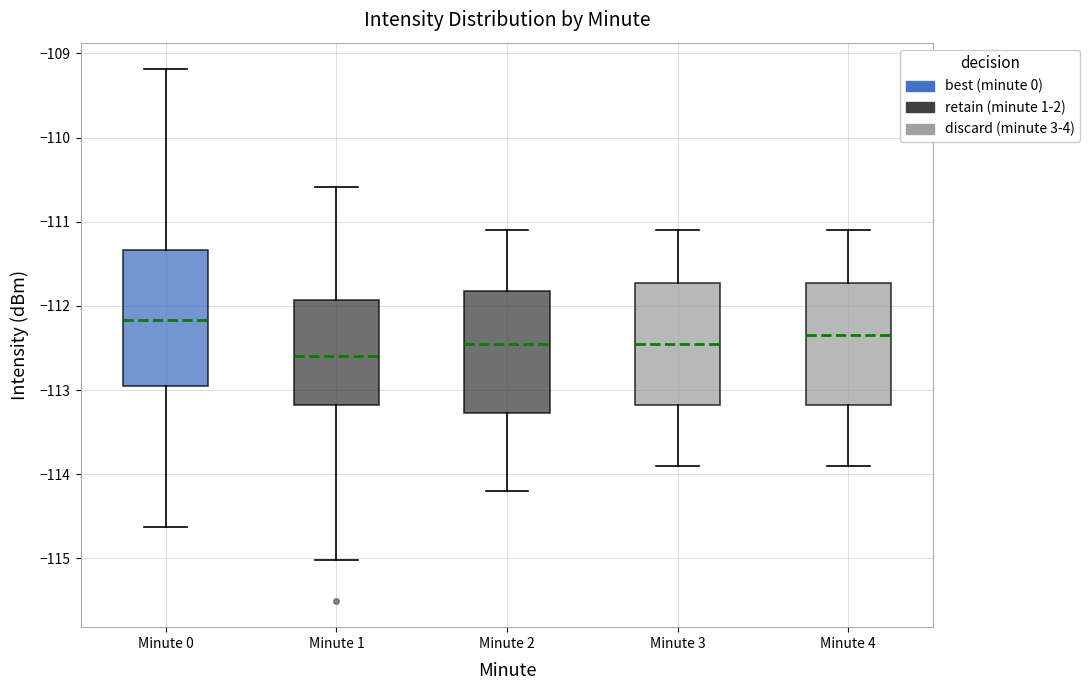

Which box has the lowest median line?

Minute 1